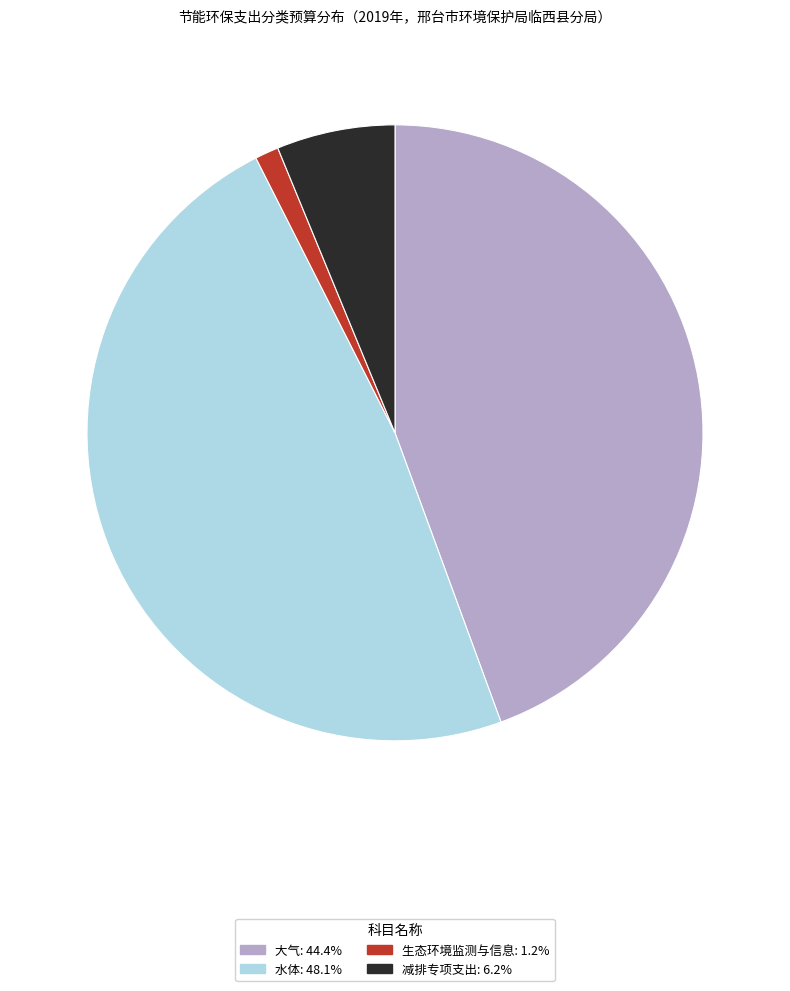

Rank the categories by value from highest to lowest.

水体, 大气, 减排专项支出, 生态环境监测与信息